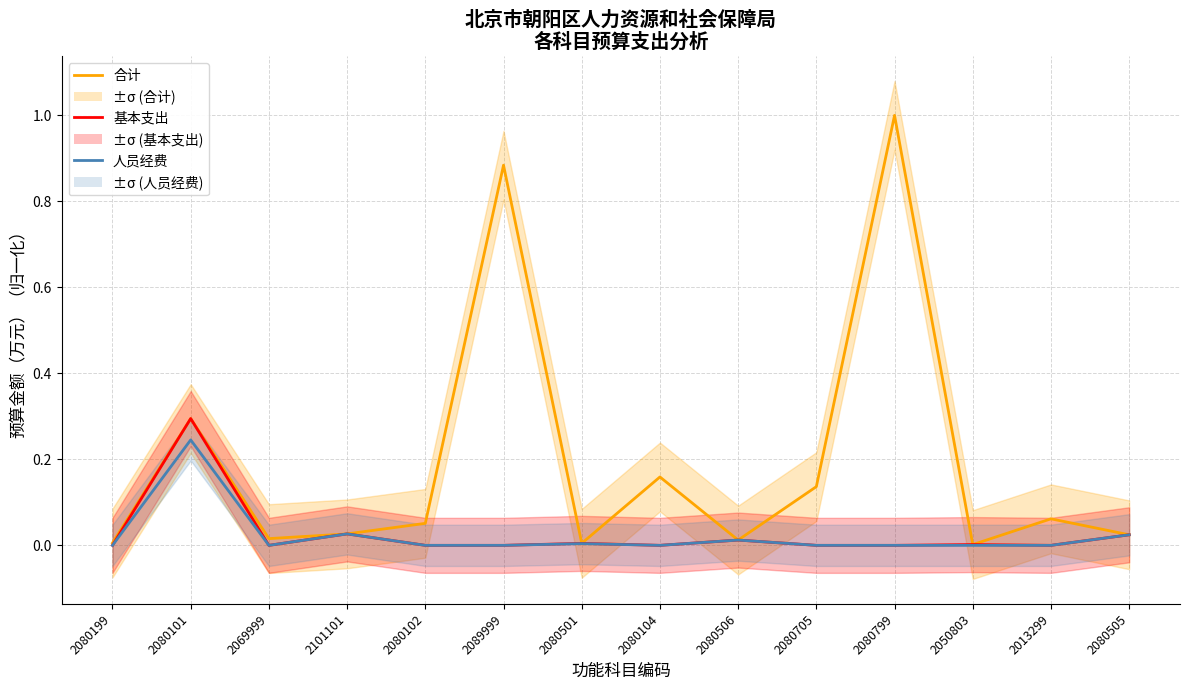

What is the highest value of the 基本支出 series?

0.3